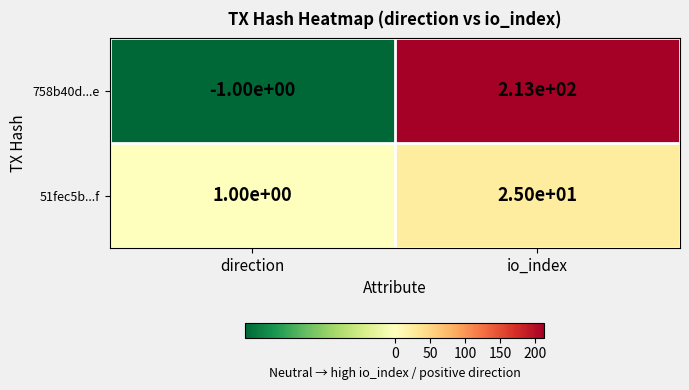

True or false: 51fec5b...f has a value of 25 at io_index.

True